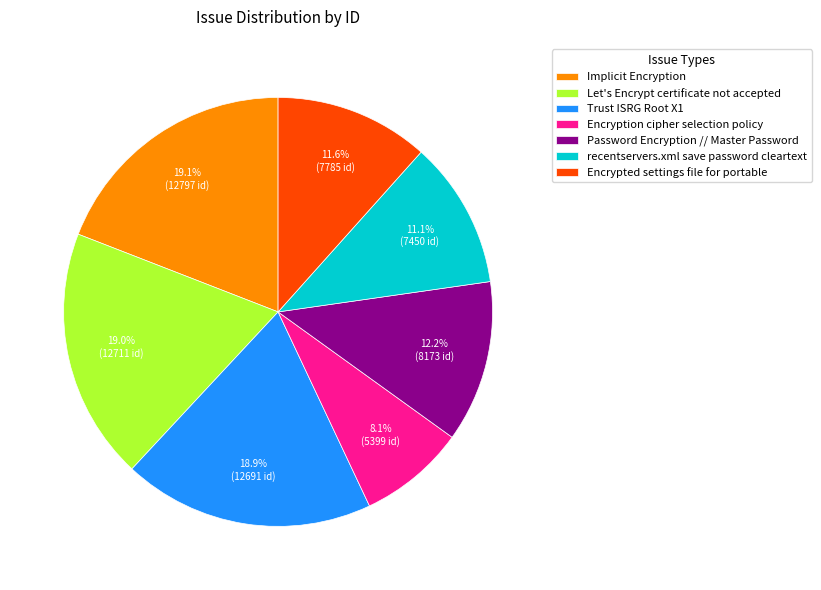

How many segments does this pie chart have?

7